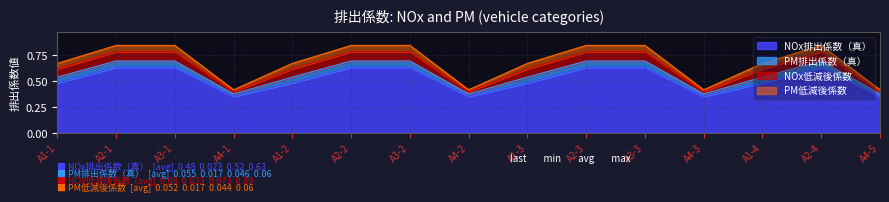

At how many categories does at least one series exceed 0?

15